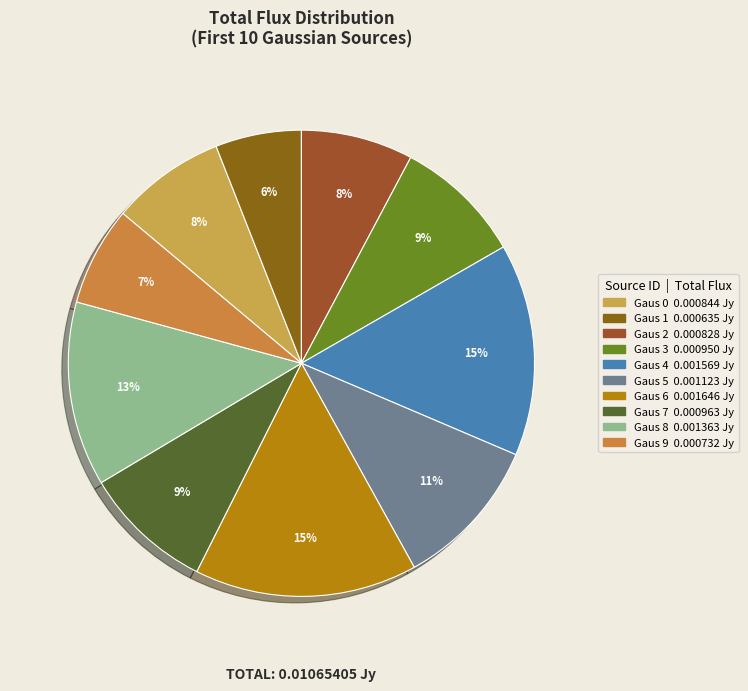

To the nearest percent, what is the combined percentage of Gaus 3 and Gaus 6?

24%